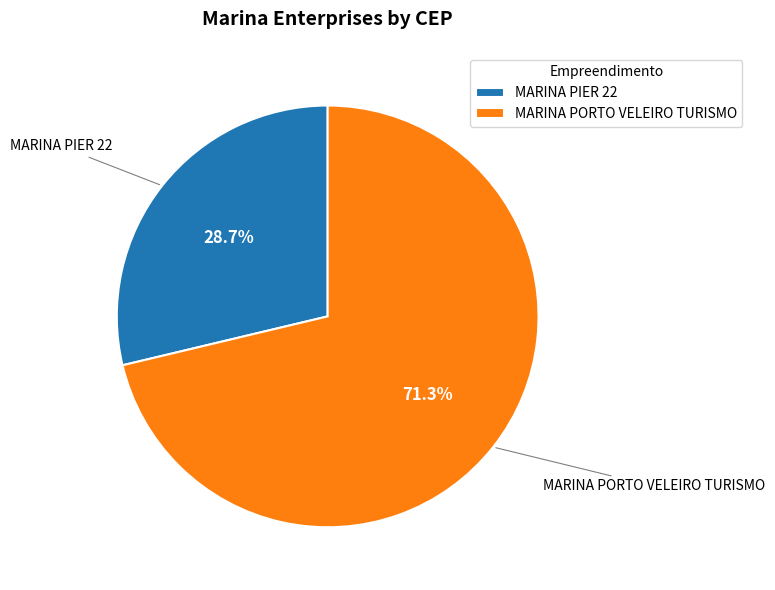

What is the ratio of the value at MARINA PIER 22 to the value at MARINA PORTO VELEIRO TURISMO?

0.4